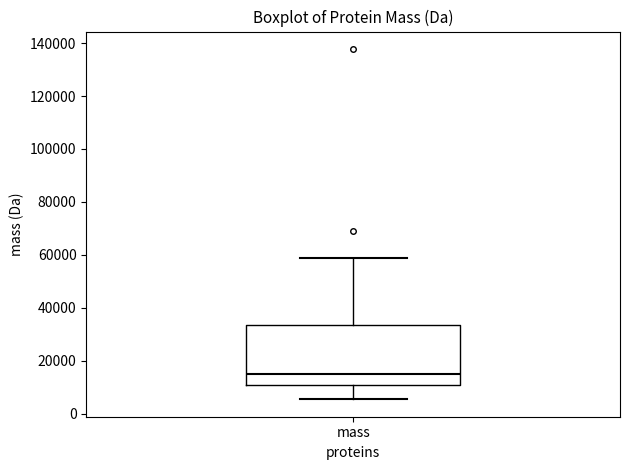

Transcribe this box plot: give where the median line is, the range the box spans, and where the two whiskers end, as read against the y-axis. The values are not printed on the chart, so give them approximately, as read against the axis.

median 16000, box 10000 to 34000, whiskers 6000 to 58000